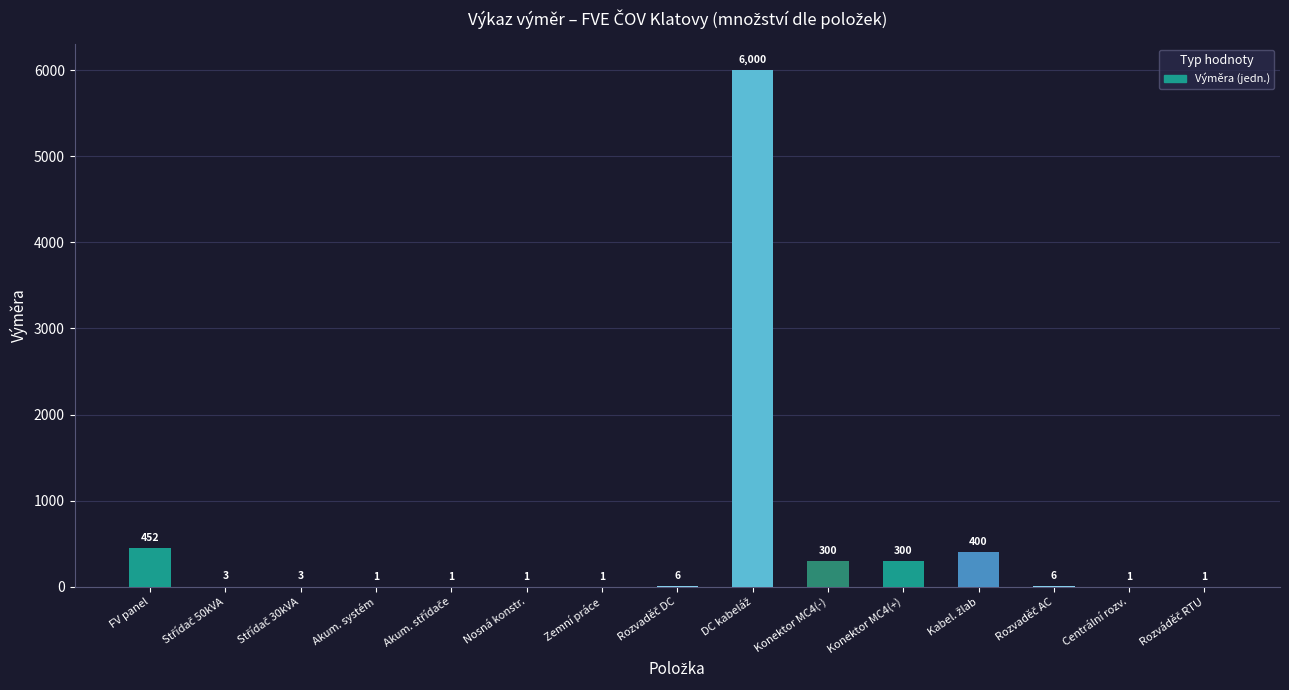

Count the number of data series in this chart.

1